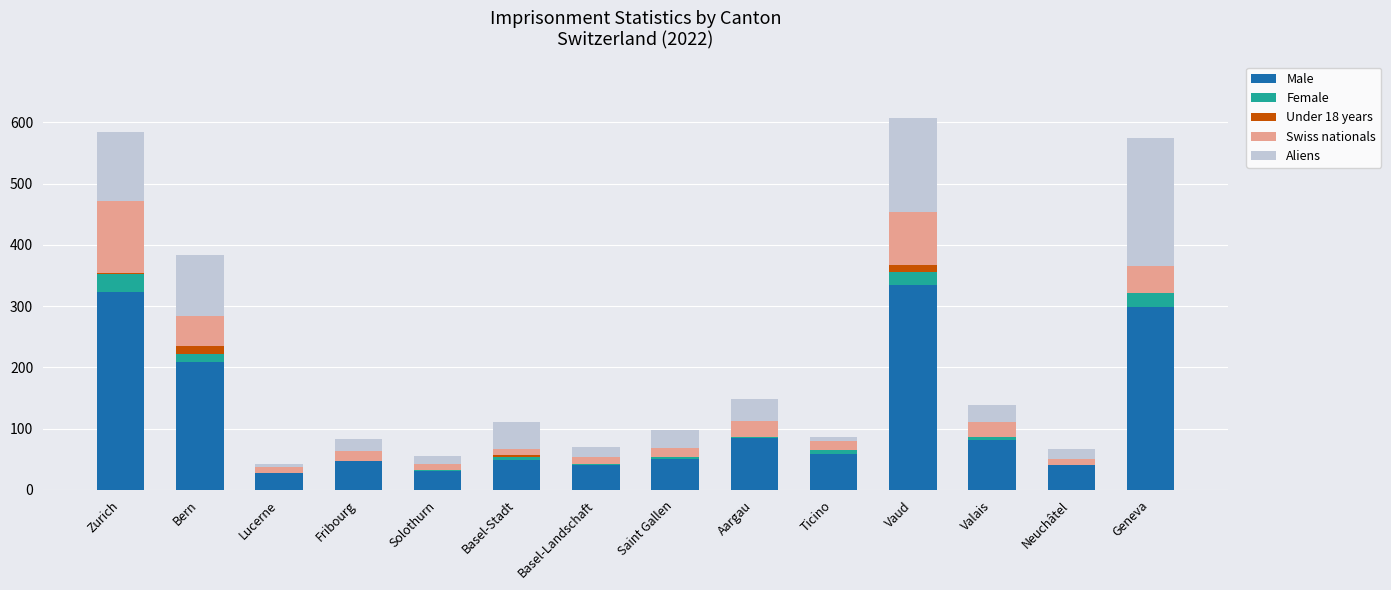

What is the maximum value for Male?

334